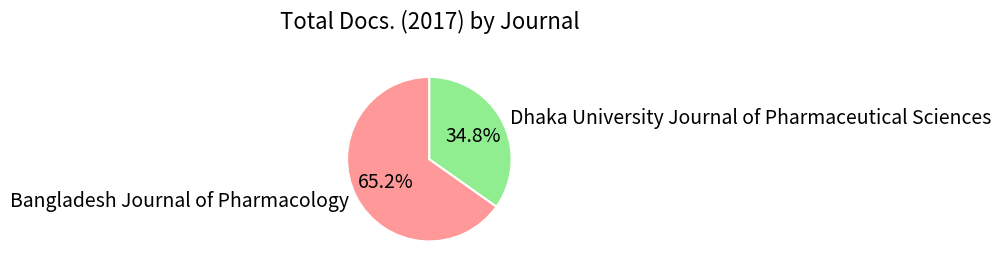

Which category accounts for the majority?

Bangladesh Journal of Pharmacology